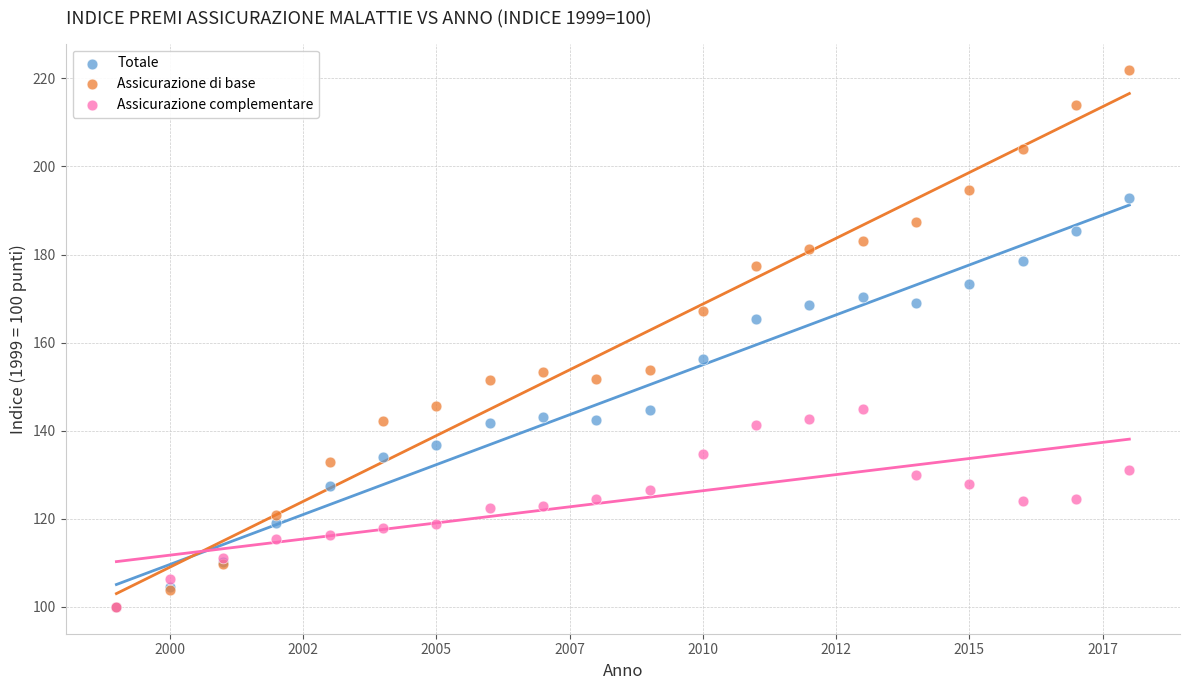

What are all the series names shown in the legend?

Totale, Assicurazione di base, Assicurazione complementare